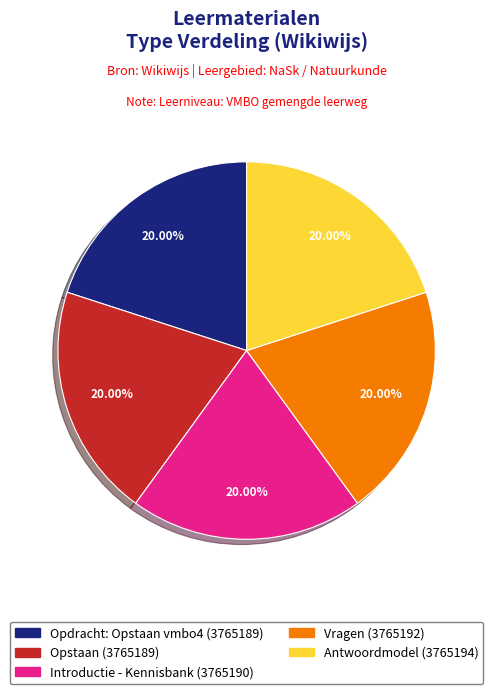

What percentage is the Vragen slice, to the nearest percent?

20%